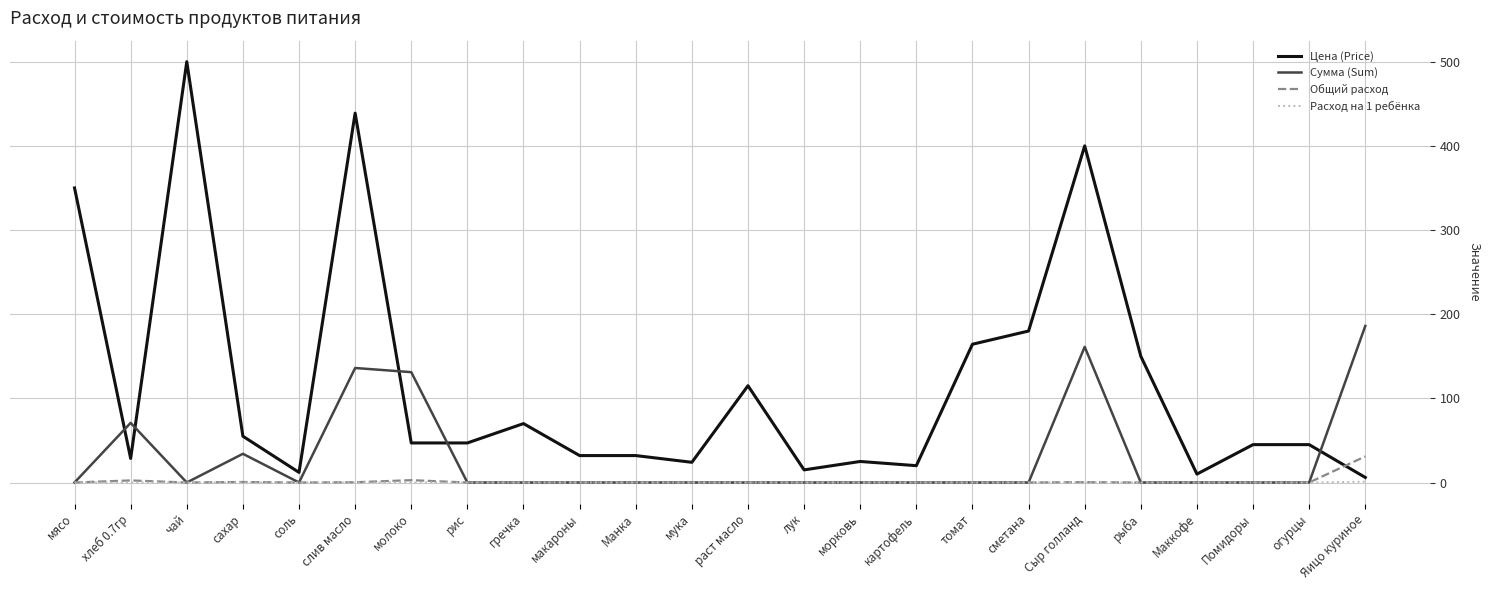

Which series has the largest range (max minus min)?

Цена (Price)